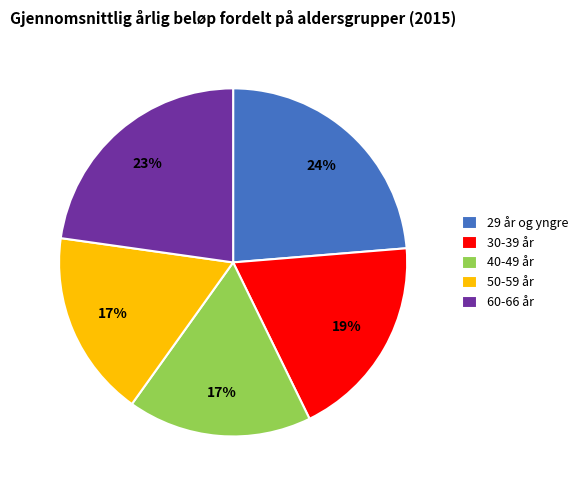

Combined, do 29 år og yngre and 40-49 år account for over 50%?

No